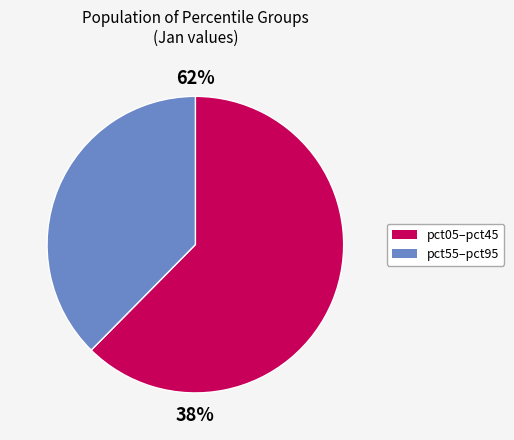

Does pct15 represent more than half of the total?

No